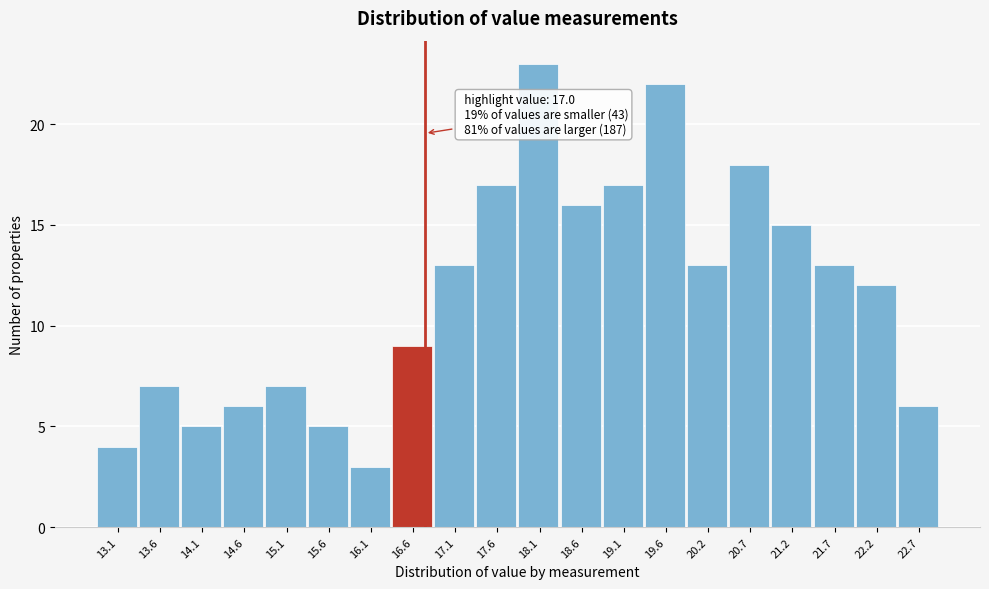

Reading left to right, what are all the values shown in this chart?

13.1=4	13.6=7	14.1=5	14.6=6	15.1=7	15.6=5	16.1=3	16.6=9	17.1=13	17.6=17	18.1=23	18.6=16	19.1=17	19.6=22	20.2=13	20.7=18	21.2=15	21.7=13	22.2=12	22.7=6